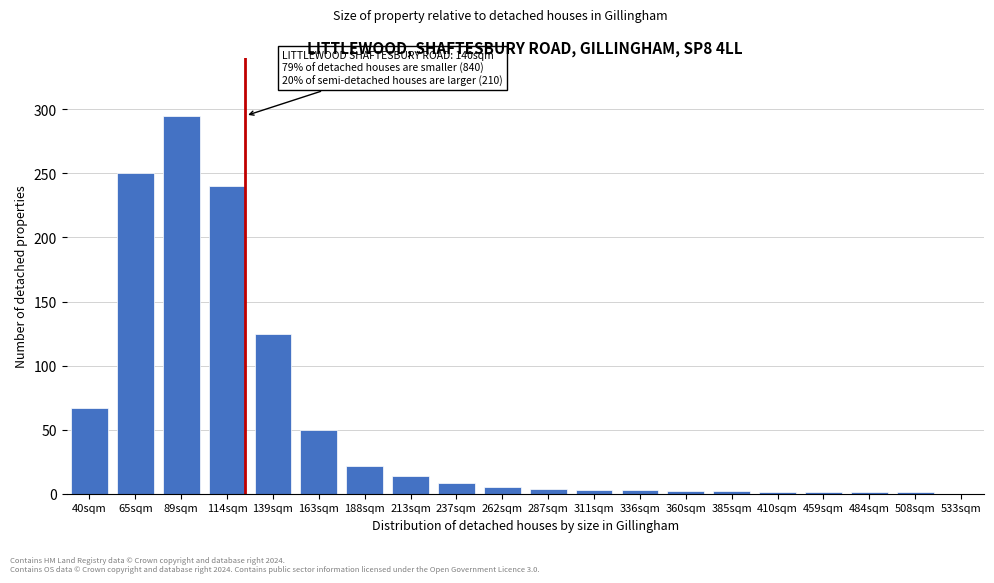

What is the maximum value shown in the chart?

295